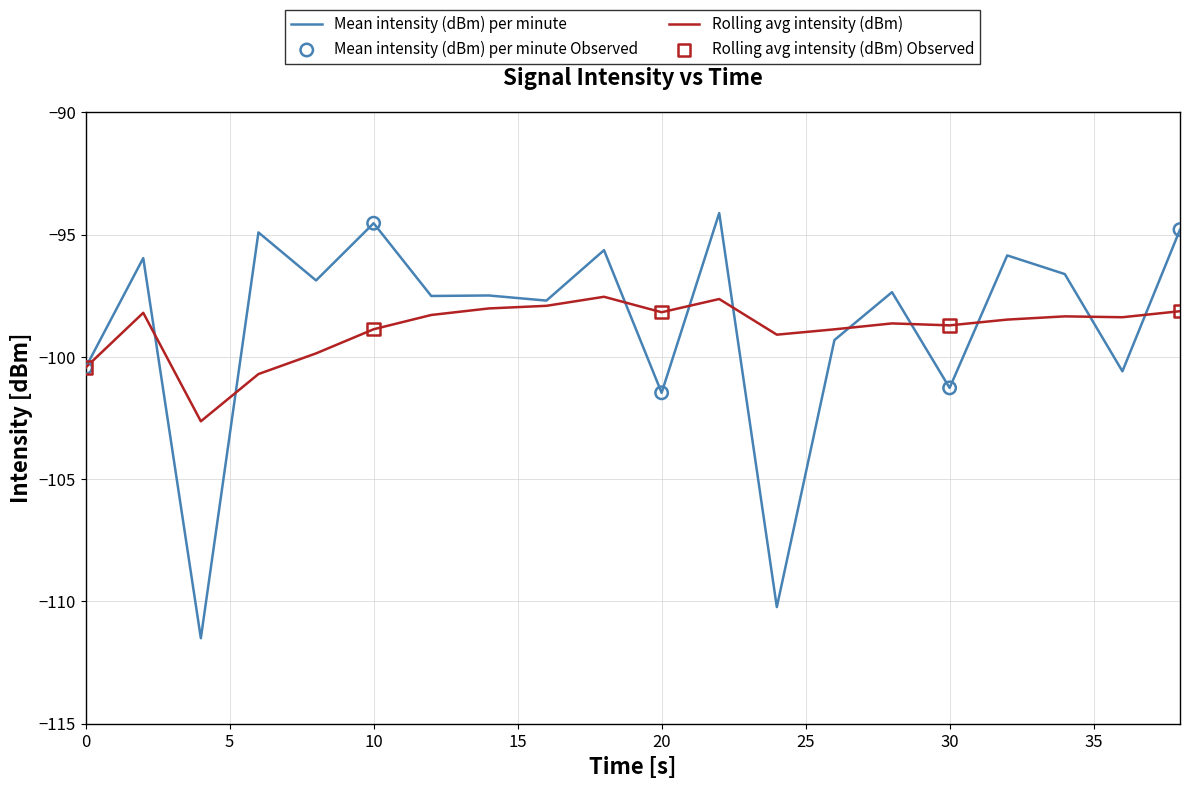

What is the maximum value shown in the chart?

-94.1